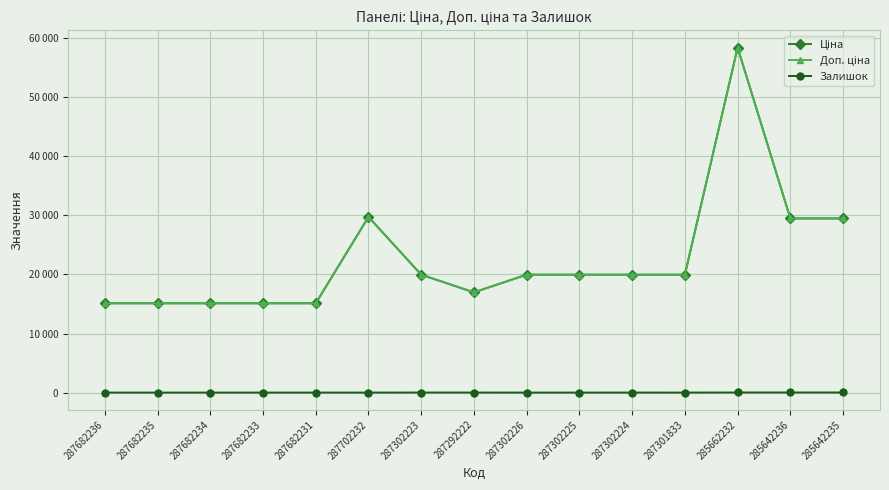

Is this an area chart (filled region under the line)?

No